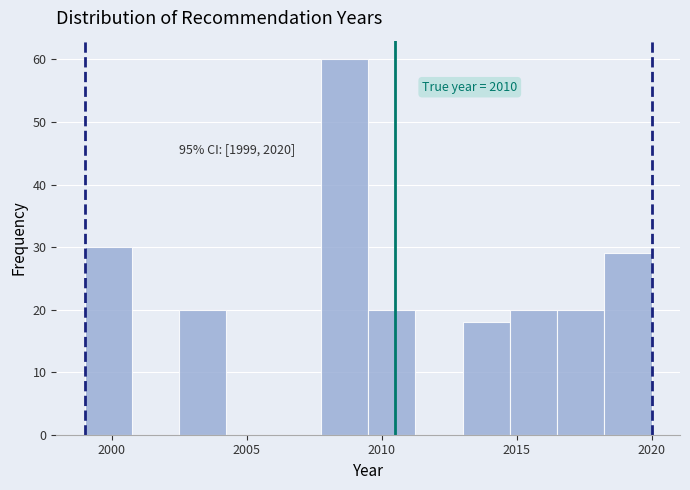

Read against the x-axis, roughly where is the centre of the tallest bar?

2008.5